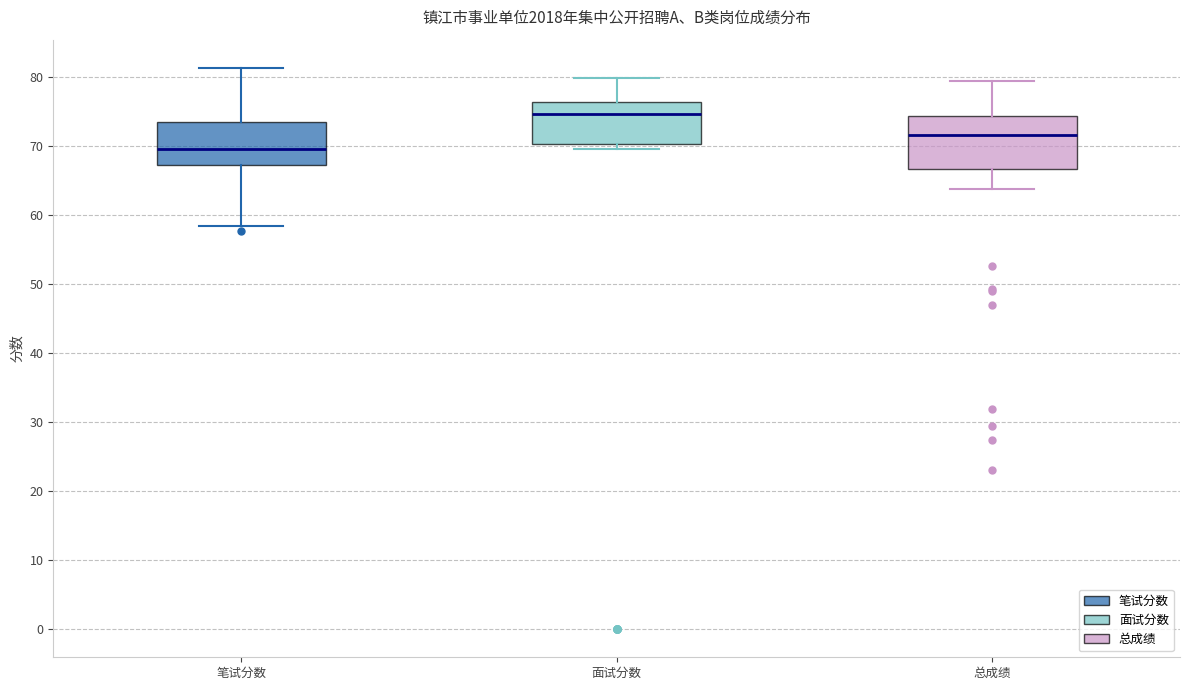

Which box's median line is the highest?

面试分数